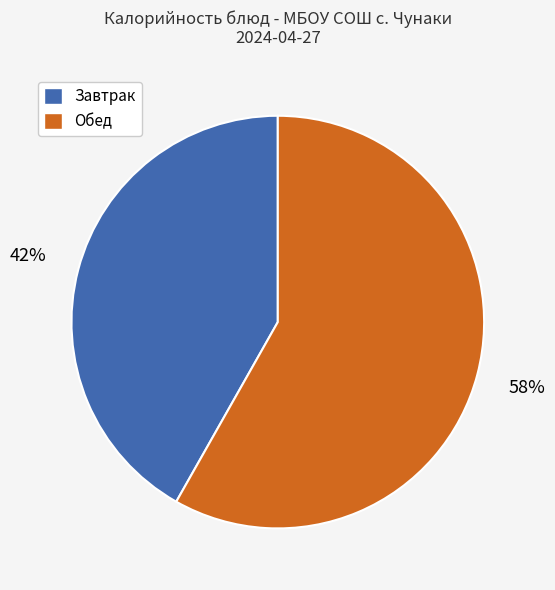

Do Завтрак and Обед together represent more than half of the pie?

Yes